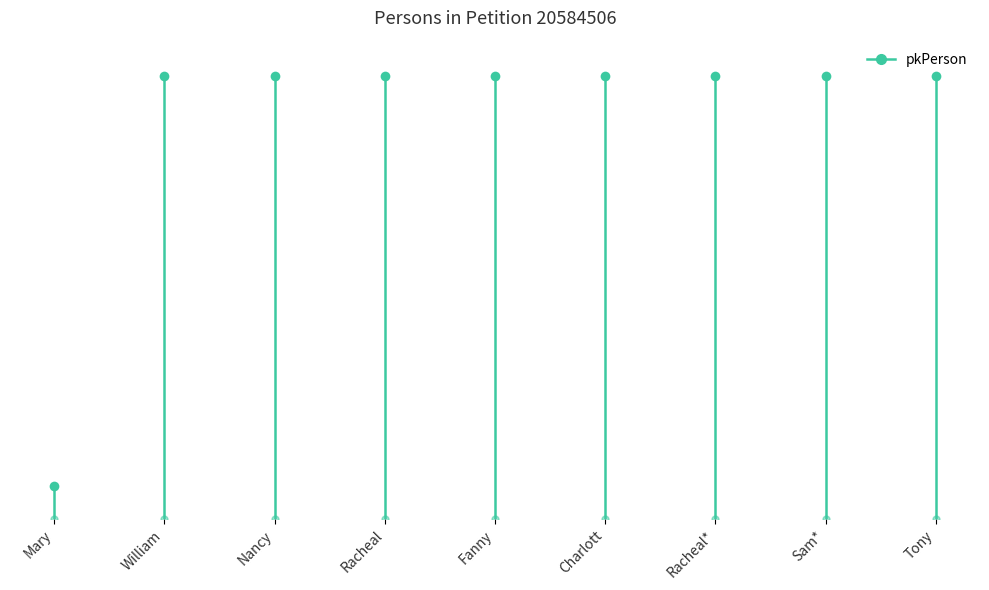

Is it true that the value at Racheal* is 212511?

False